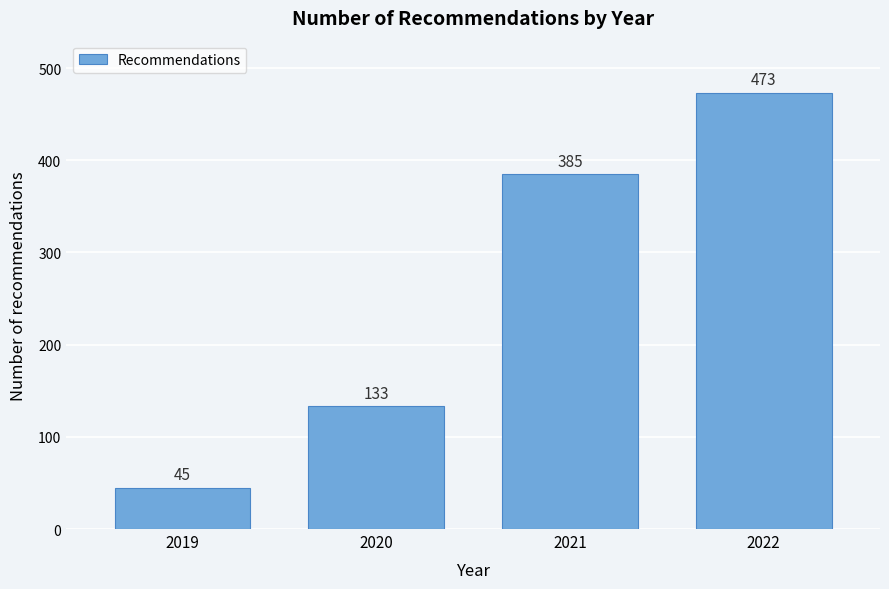

Reading right to left, list all the values displayed in this chart.

2022=473	2021=385	2020=133	2019=45